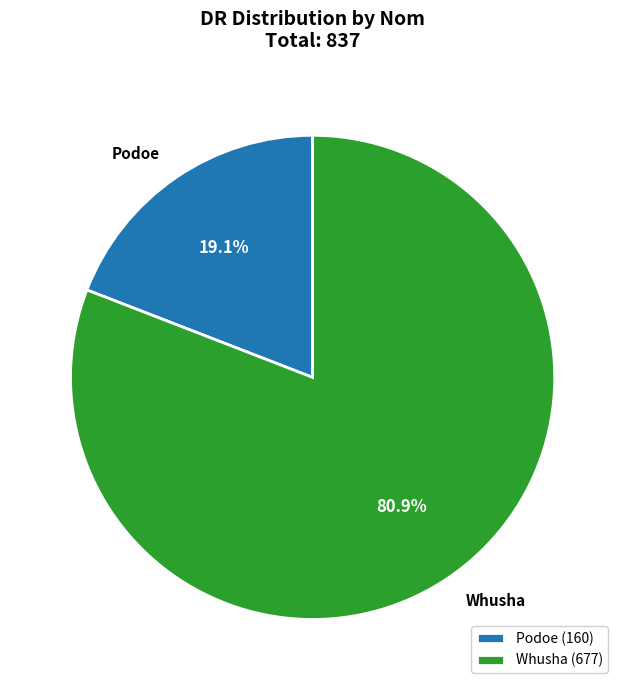

How many segments does this pie chart have?

2